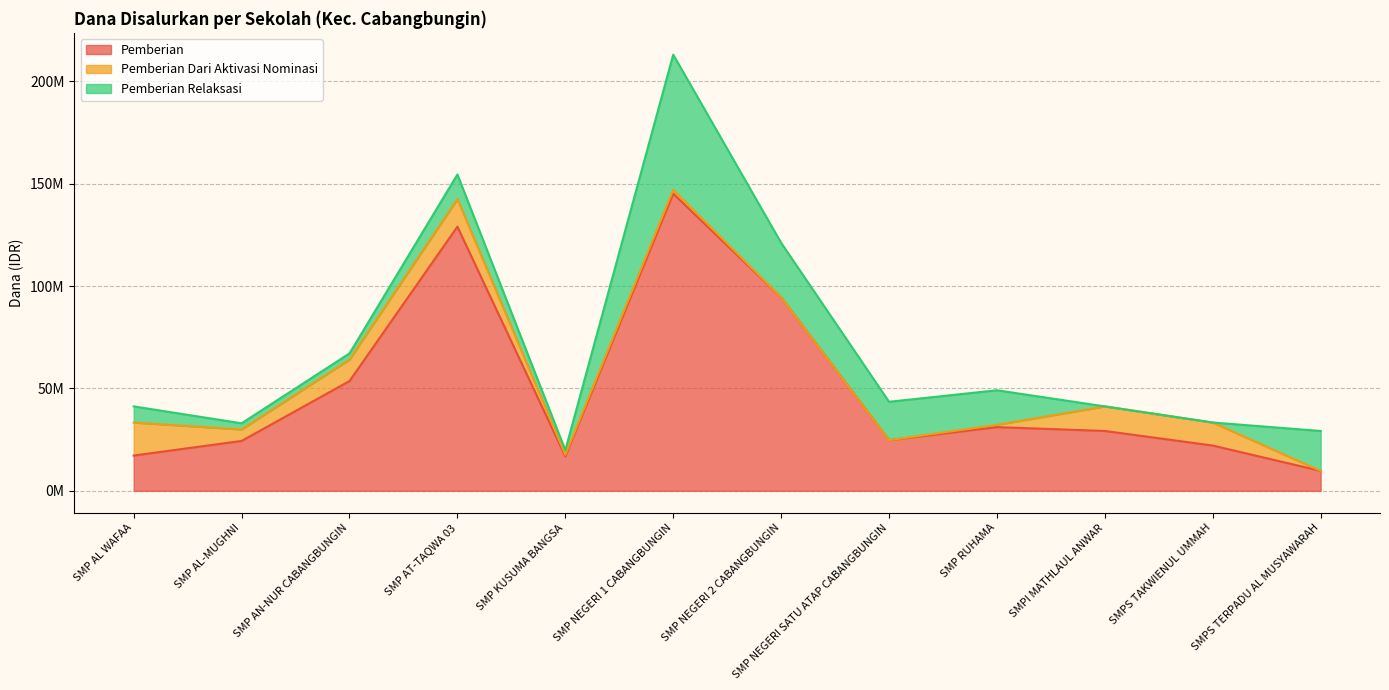

Which series changed the most between SMP AL WAFAA and SMP AT-TAQWA 03?

Pemberian